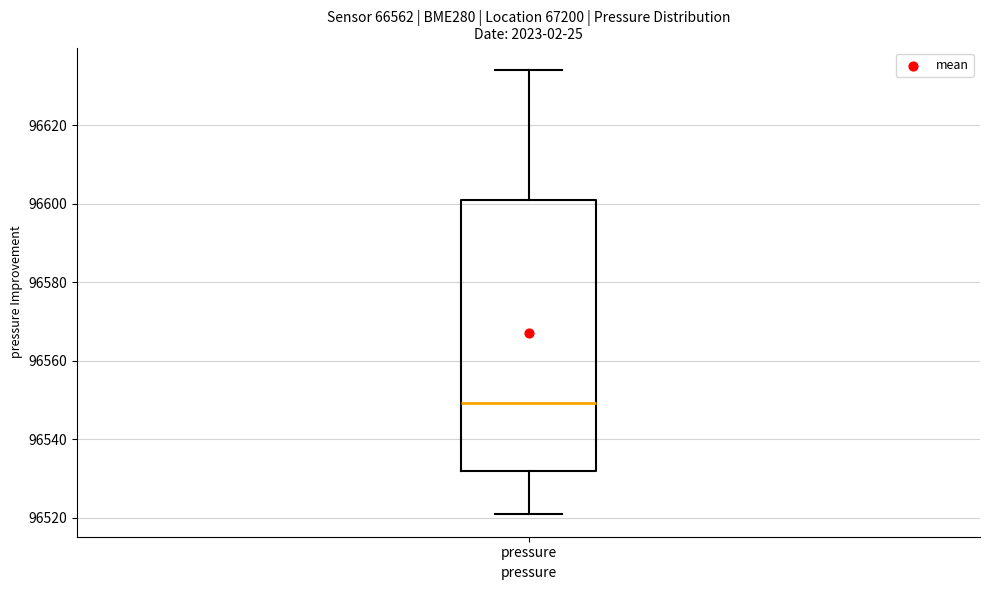

Read this box plot against the y-axis: the position of the median line, the range covered by the box, and the ends of both whiskers. The values are not printed on the chart, so give them approximately, as read against the axis.

median 96550, box 96532 to 96602, whiskers 96520 to 96634